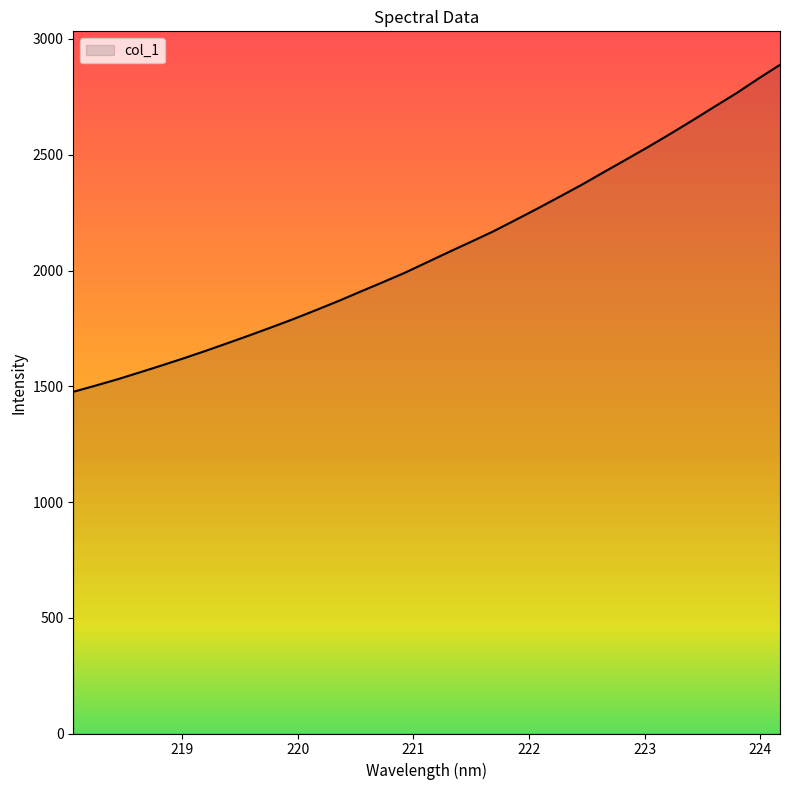

What is the maximum value shown in the chart?

2888.7